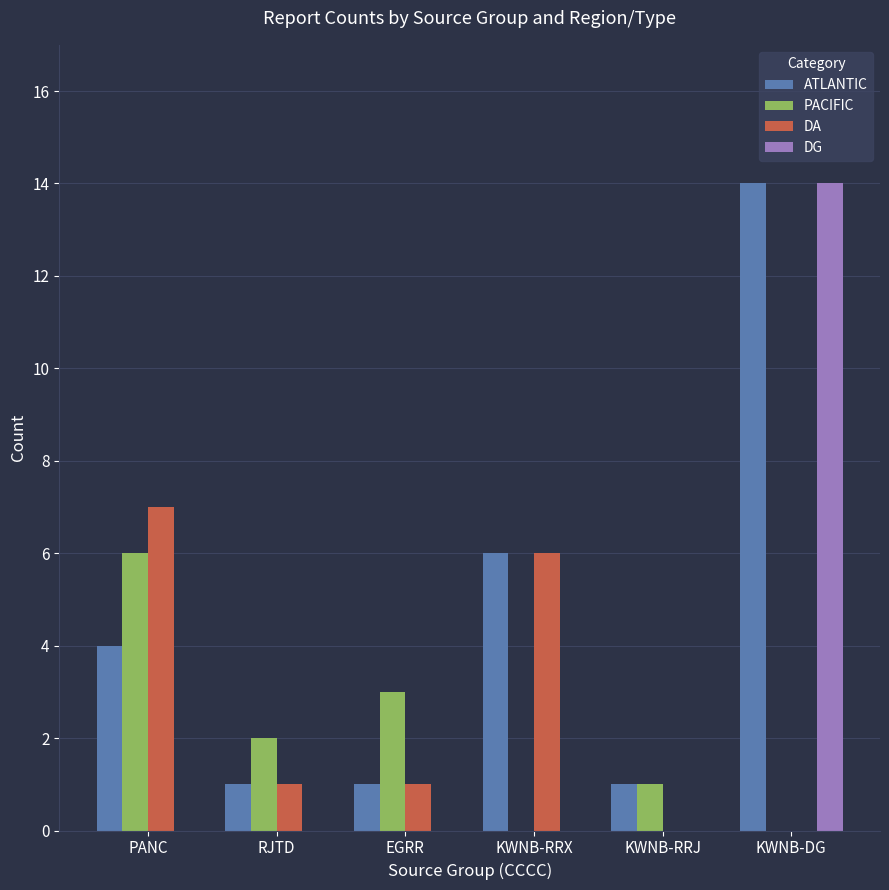

Which series changed the most between RJTD and EGRR?

PACIFIC